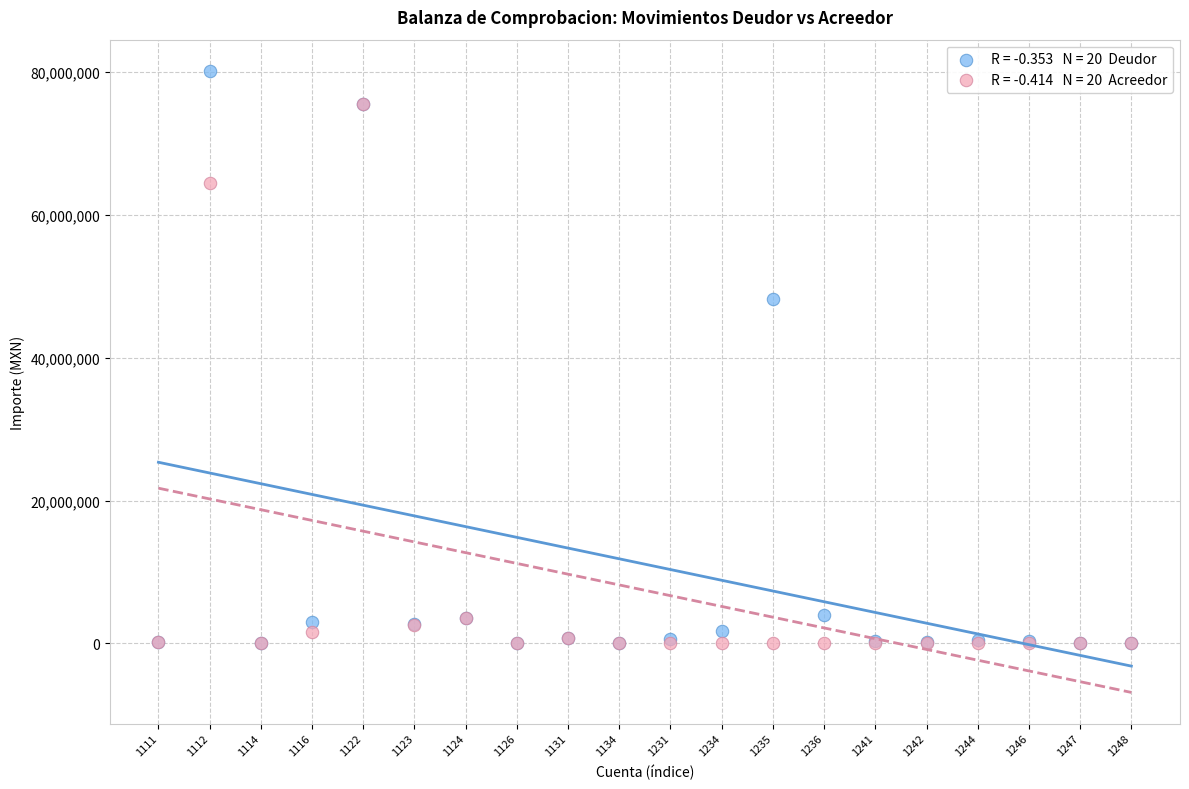

Across all series, what Y value is closest to 40093644?

48166233.5